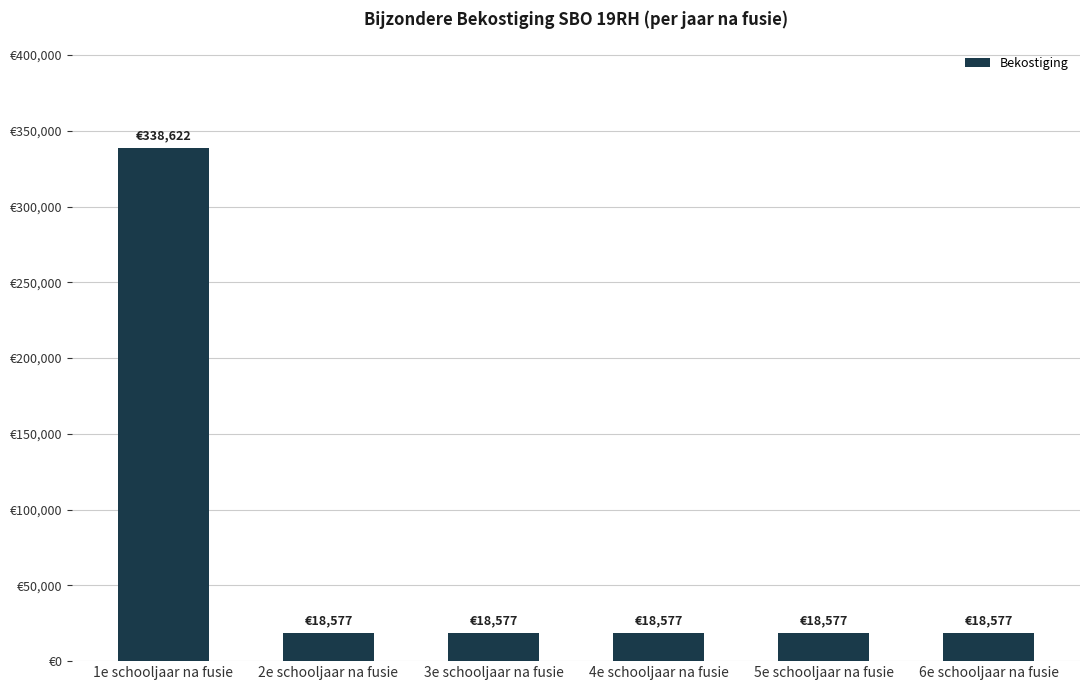

Approximately how many times larger is the value at 1e schooljaar na fusie compared to 5e schooljaar na fusie?

18.2